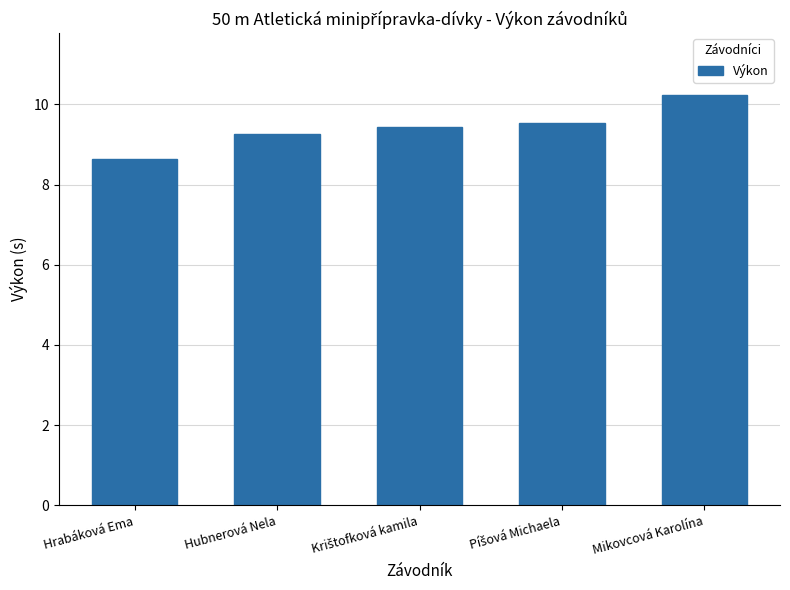

Does the chart contain any negative values?

No